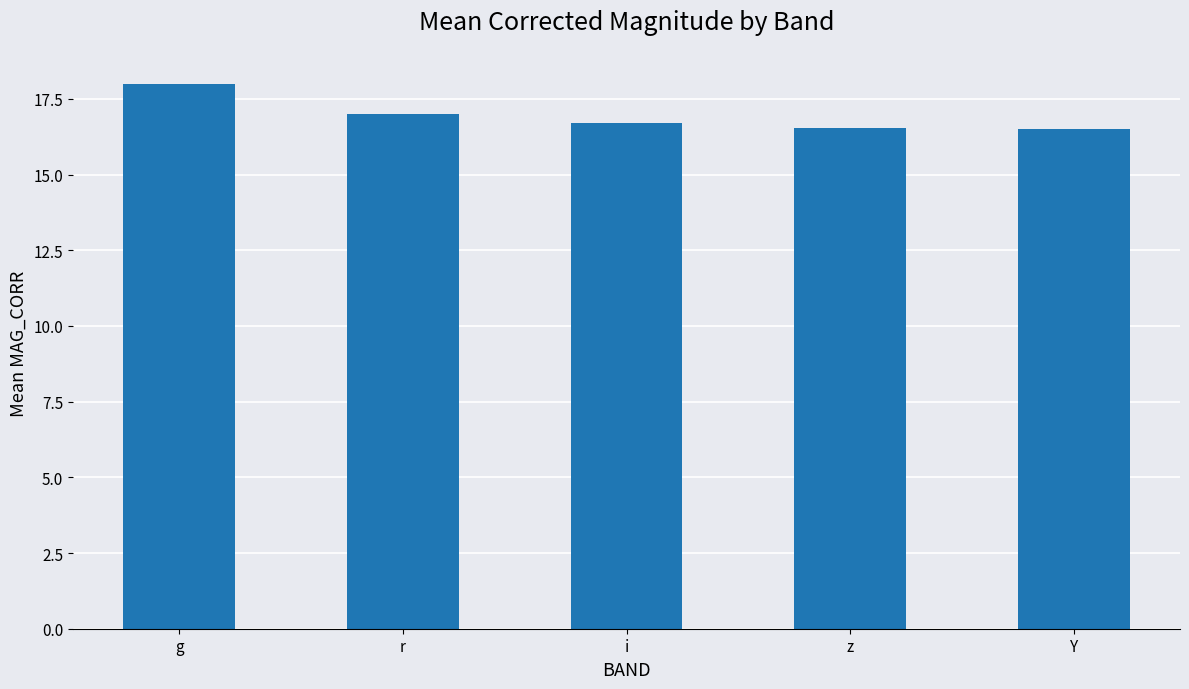

What is the average value?

16.9